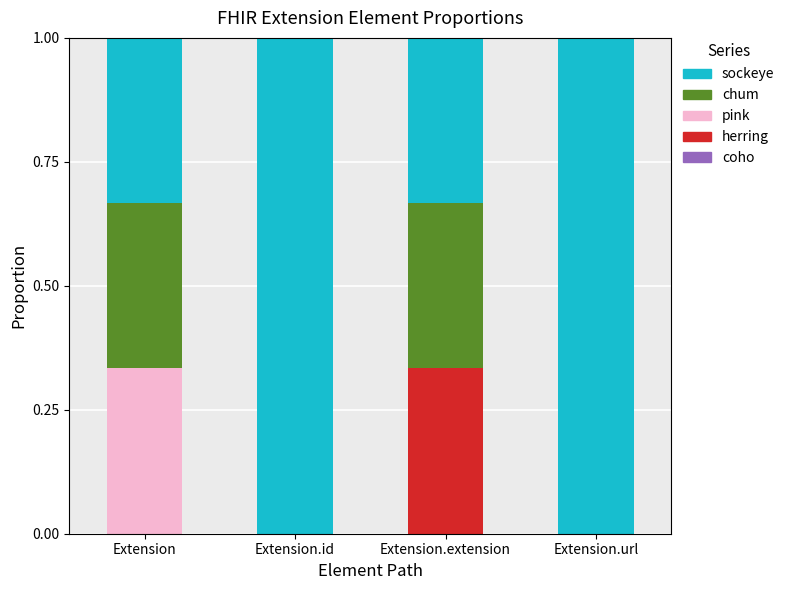

At which label does herring reach its peak?

Extension.extension